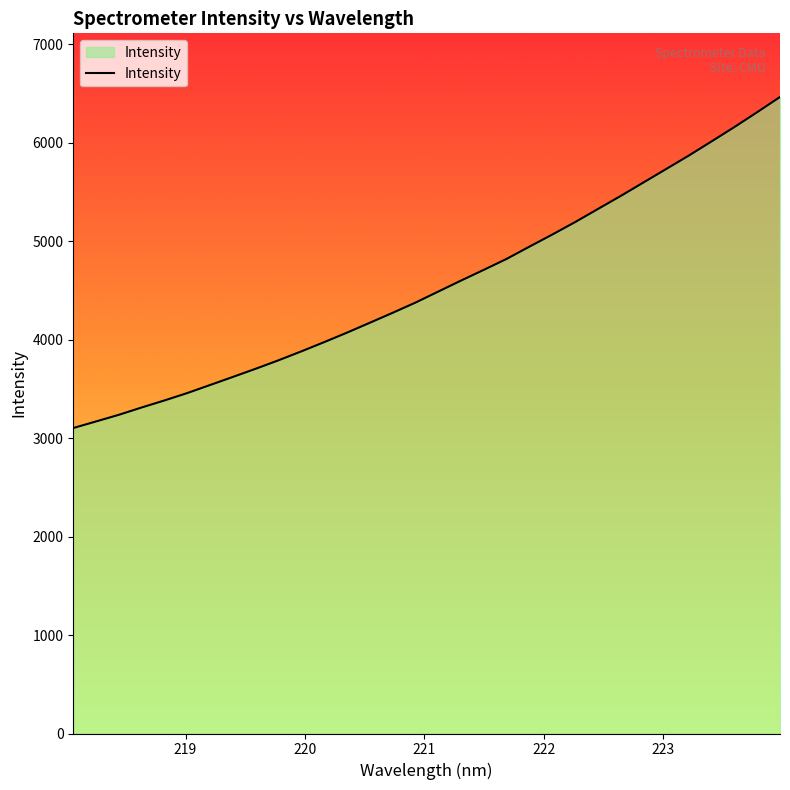

What is the difference between the maximum and minimum values?

3361.3